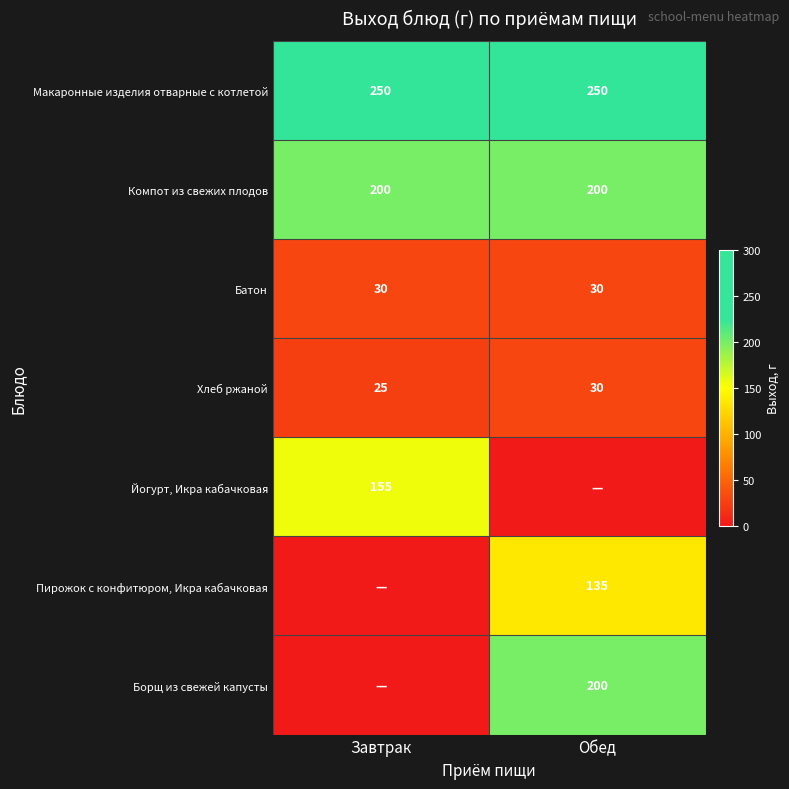

What is the sum of all Компот из свежих плодов values?

400